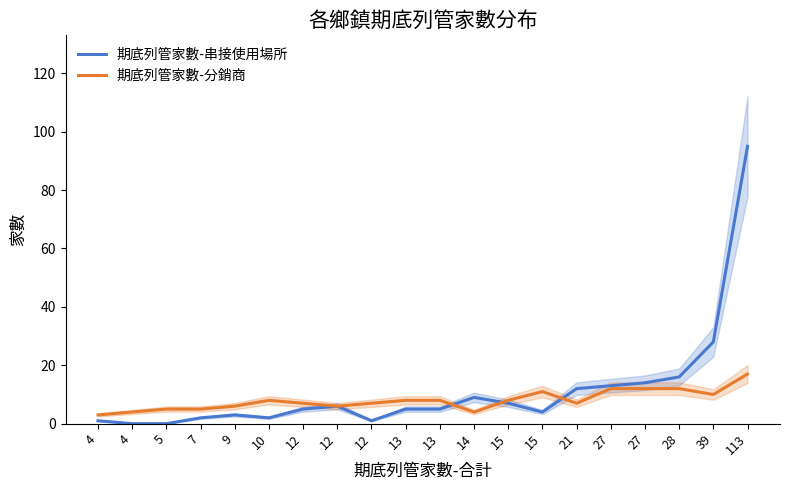

What is the average value of the 期底列管家數-串接使用場所 series?

11